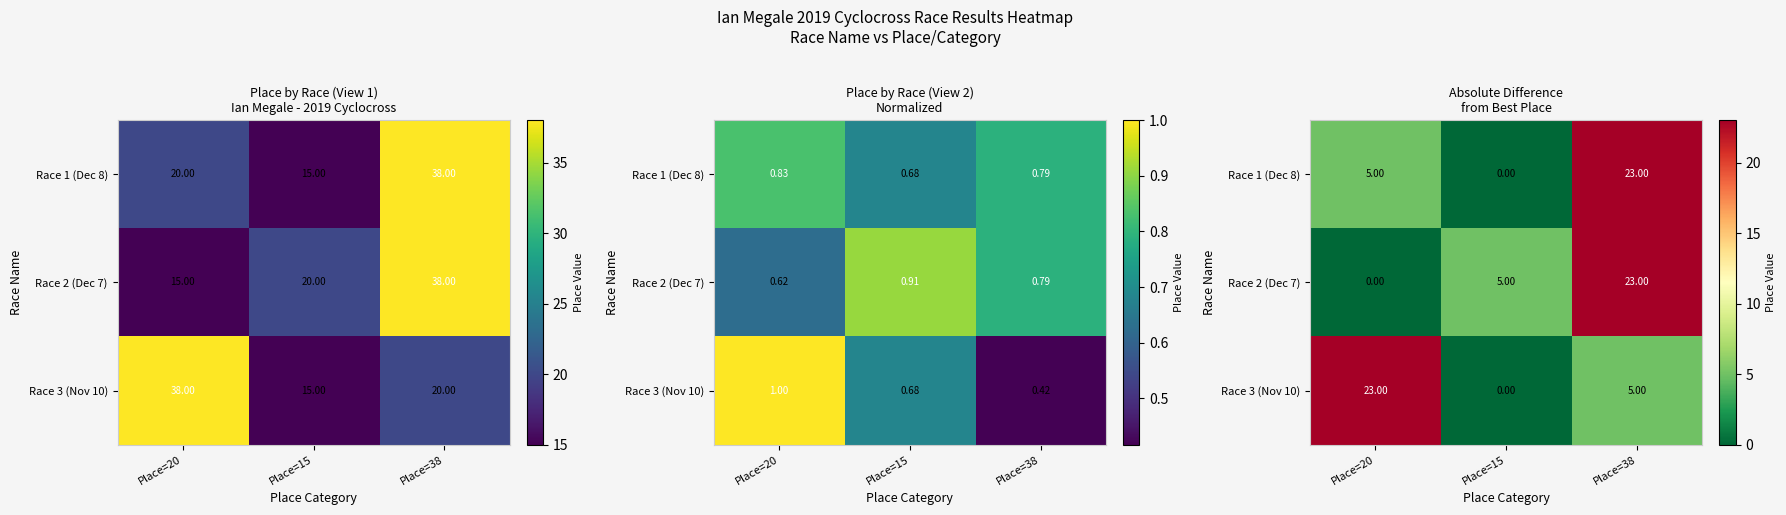

Where is Race 2 (Dec 7) nearest to the value 11?

Place=15